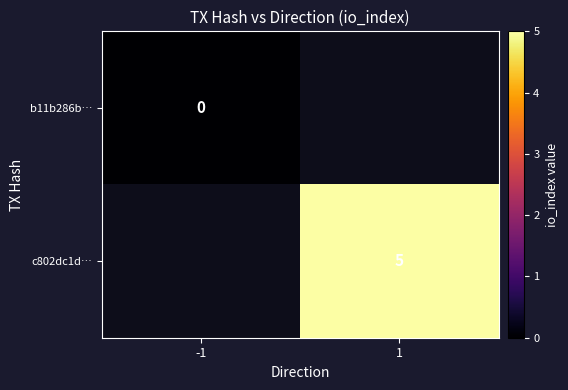

True or false: c802dc1d… has a value of 5 at 1.

True